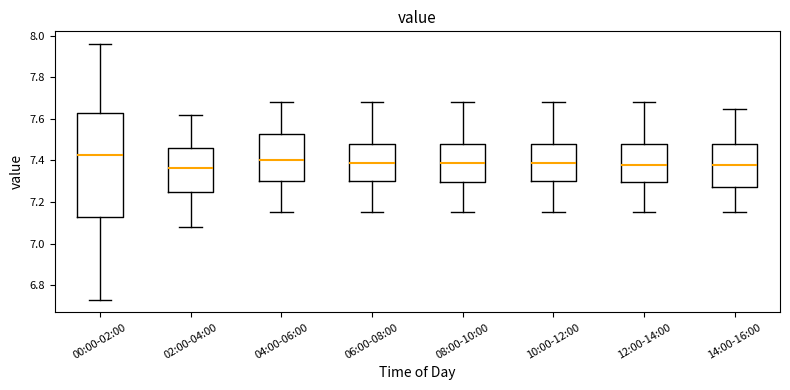

Which box has the highest median line?

00:00-02:00